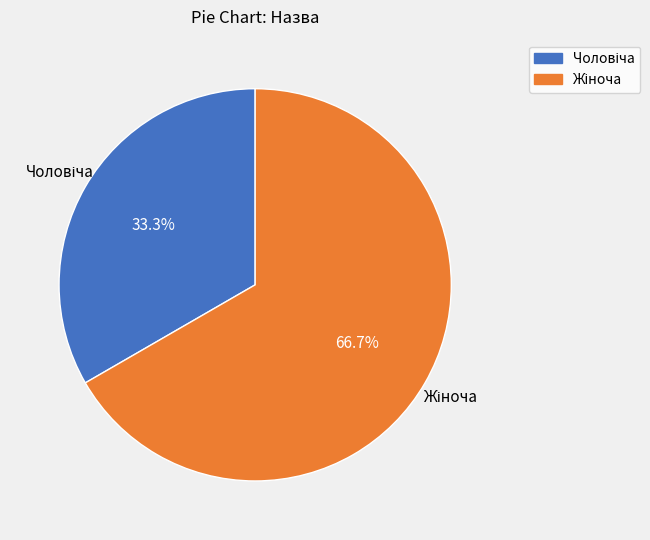

Is there any slice that represents more than half of the pie?

Yes